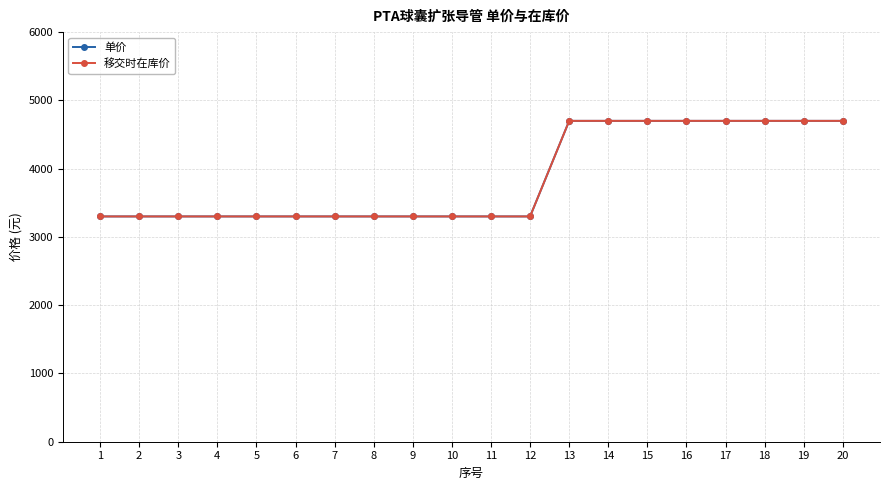

Does the chart have visible grid lines?

Yes